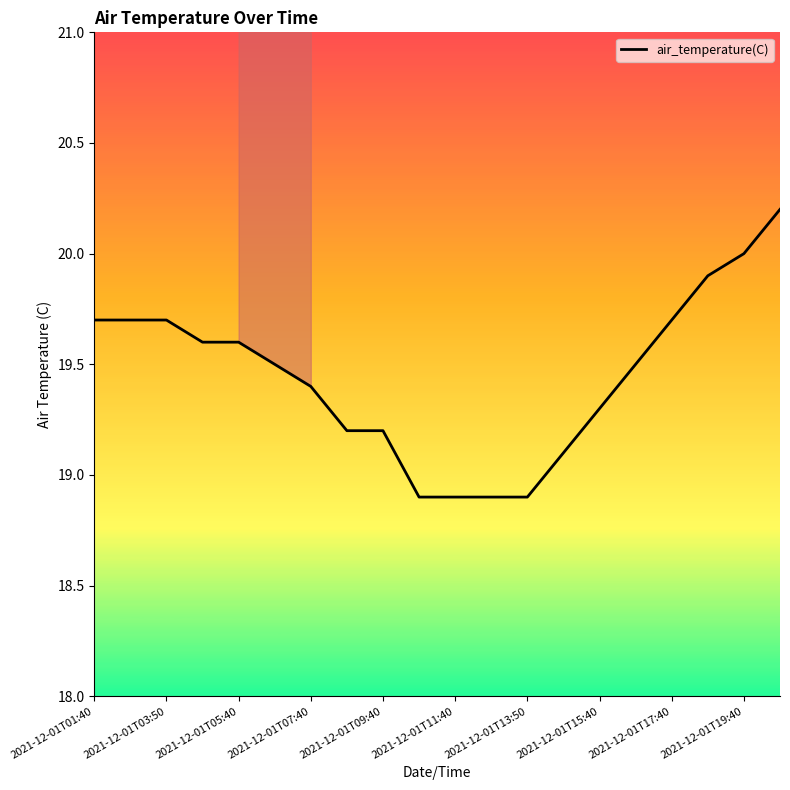

What is the sum of the values at 17 and 15?

39.4